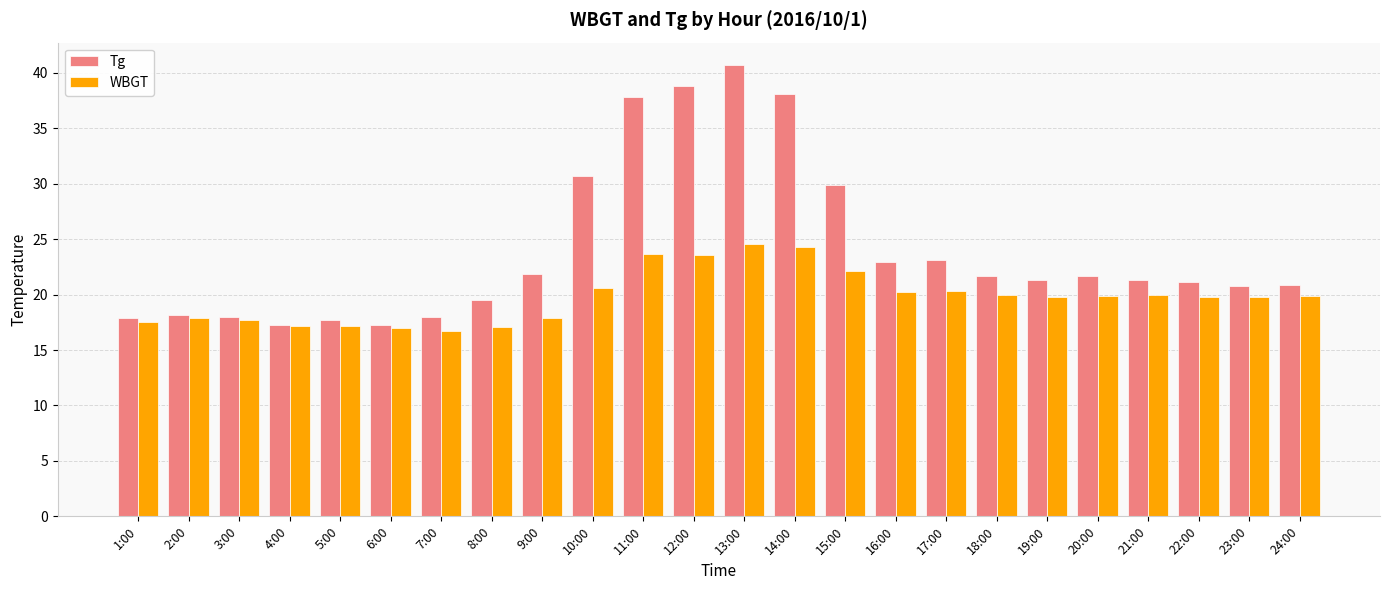

How many bars are there in each group?

2